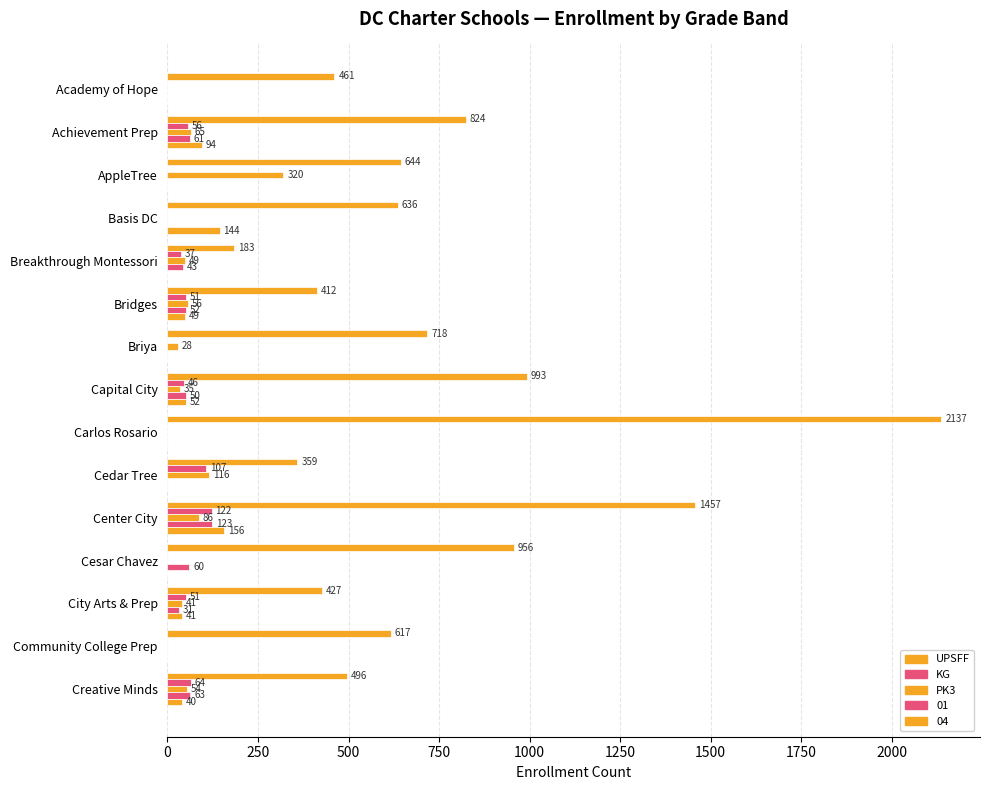

What position from the left is Capital City?

8